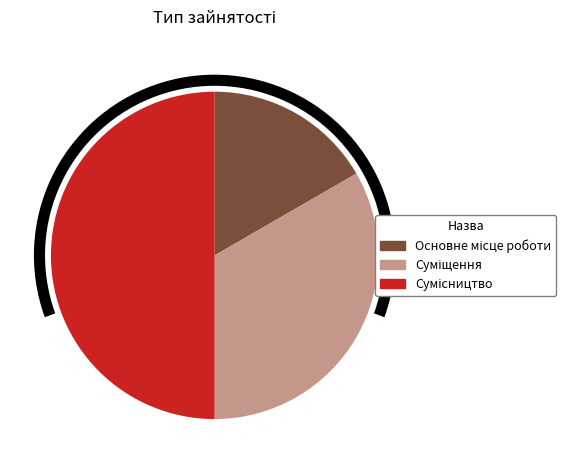

To the nearest percent, what is the difference between the largest and smallest slice percentages?

33%